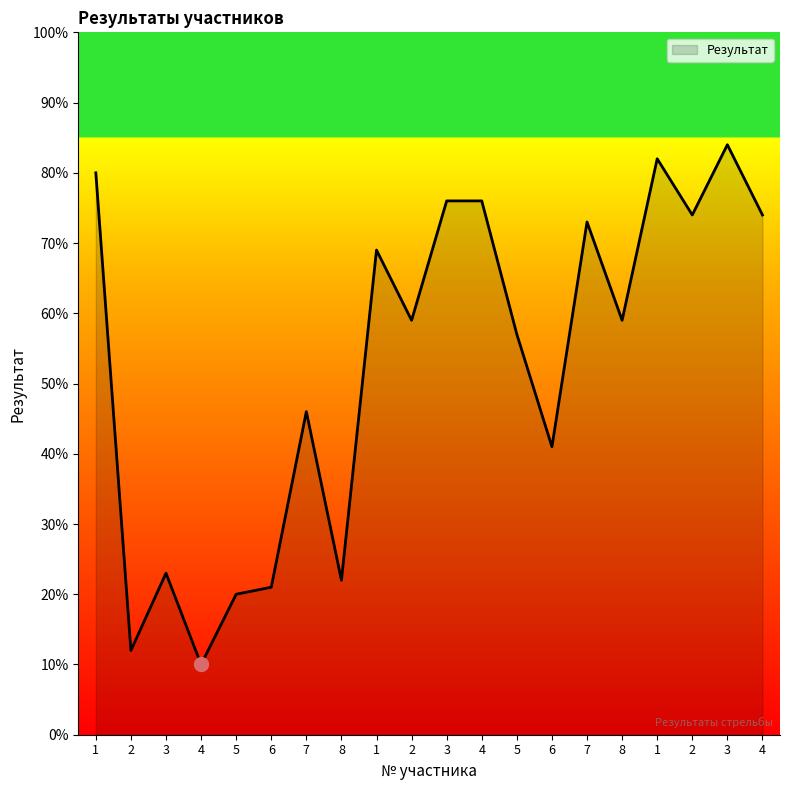

List the labels in order of value, smallest first.

4, 2, 5, 6, 8, 3, 6, 7, 5, 2, 8, 1, 7, 2, 4, 3, 4, 1, 1, 3